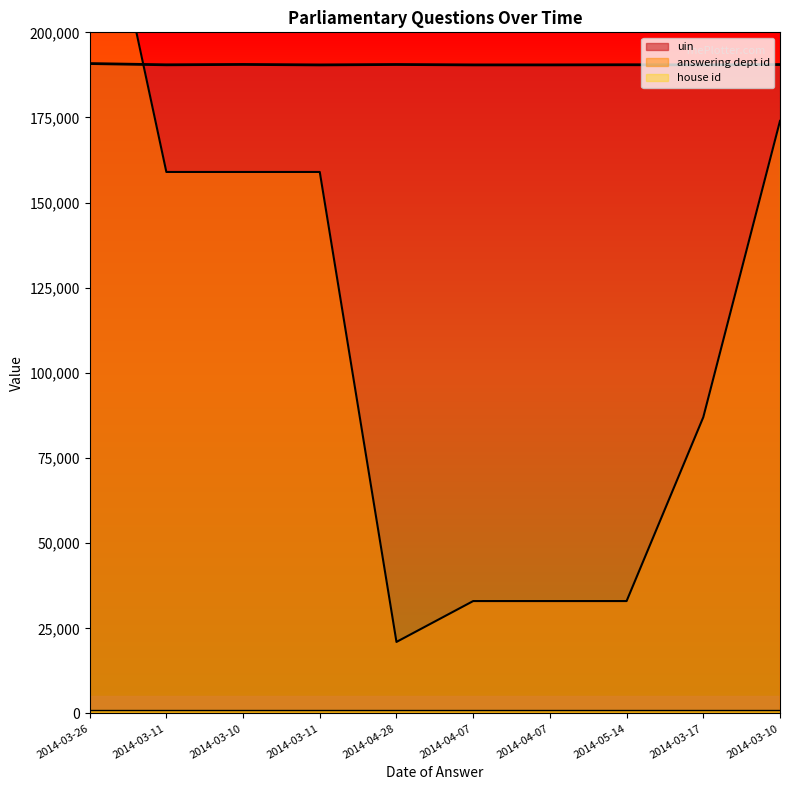

Is it true that answering dept id equals 12669 at 2014-04-28?

False